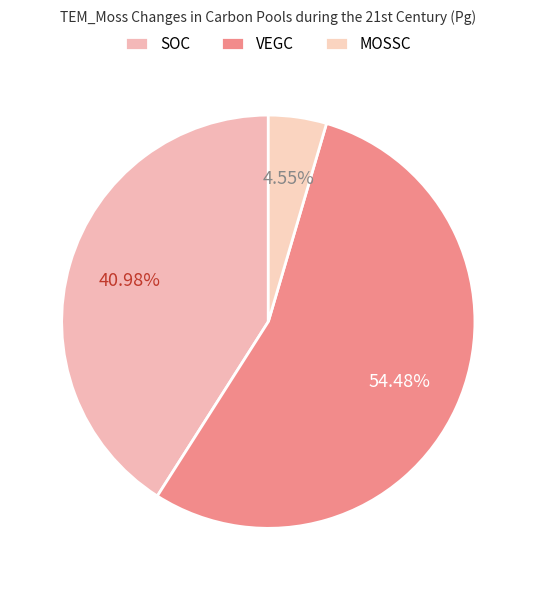

Count the number of slices in the pie.

3